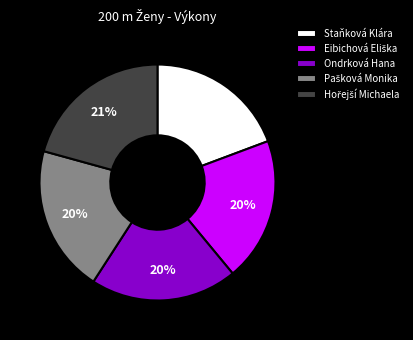

To the nearest percent, what portion does Ondrková Hana represent?

20%